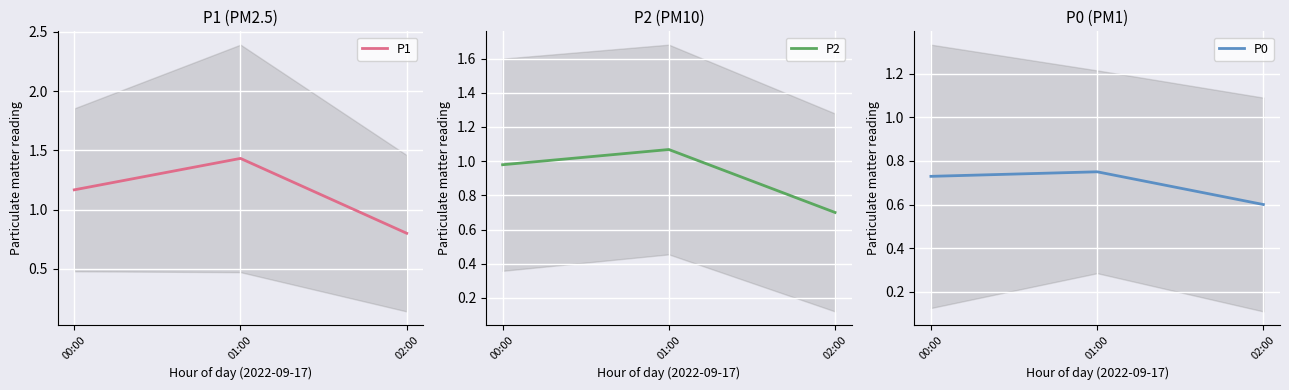

How many distinct data groups are displayed?

3